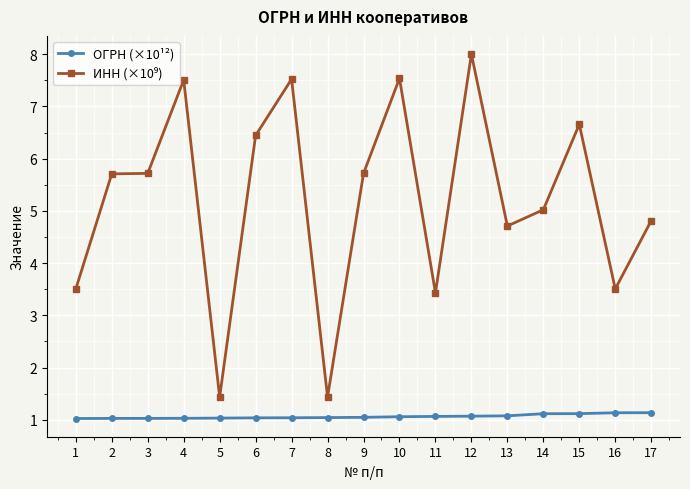

What is the sum of all ОГРН (×10¹²) values?

18.1